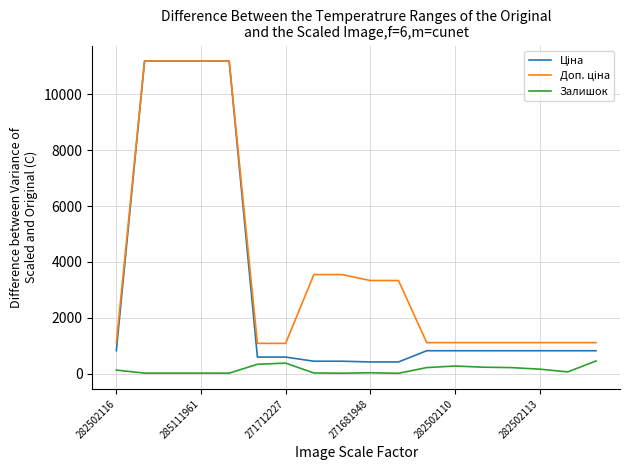

What is the maximum value for Залишок?

451.0